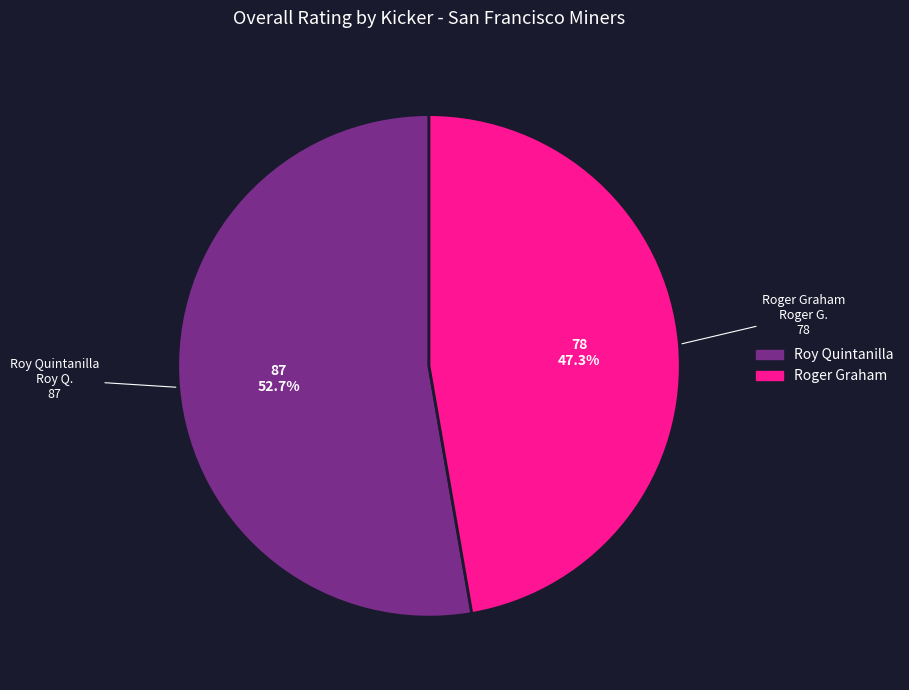

What percentage do Roger Graham and Roy Quintanilla together represent?

100.0%